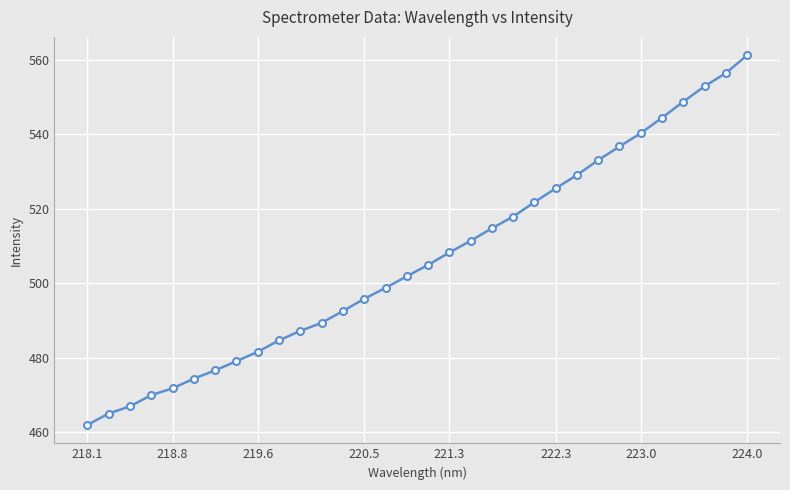

What is the difference between the maximum and second lowest values?

96.2